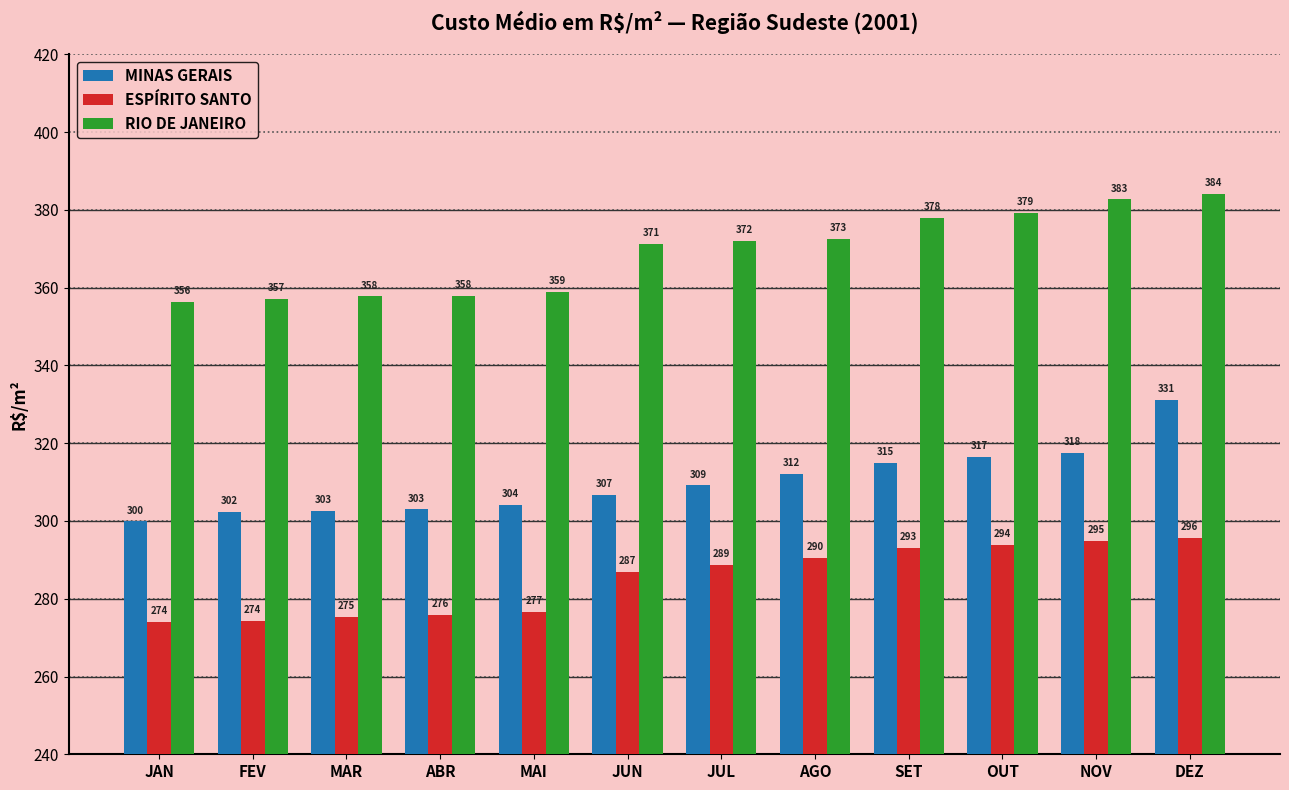

Which category has the lowest value in the MINAS GERAIS series?

JAN